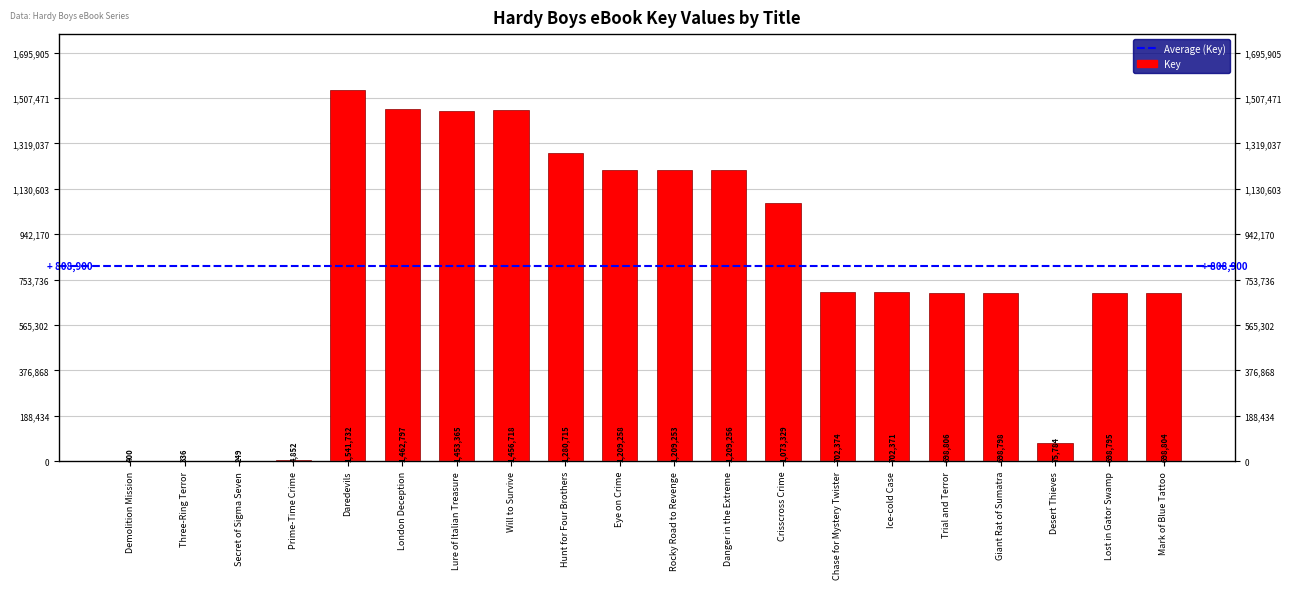

What is the value of the 20th bar from the left?

698804